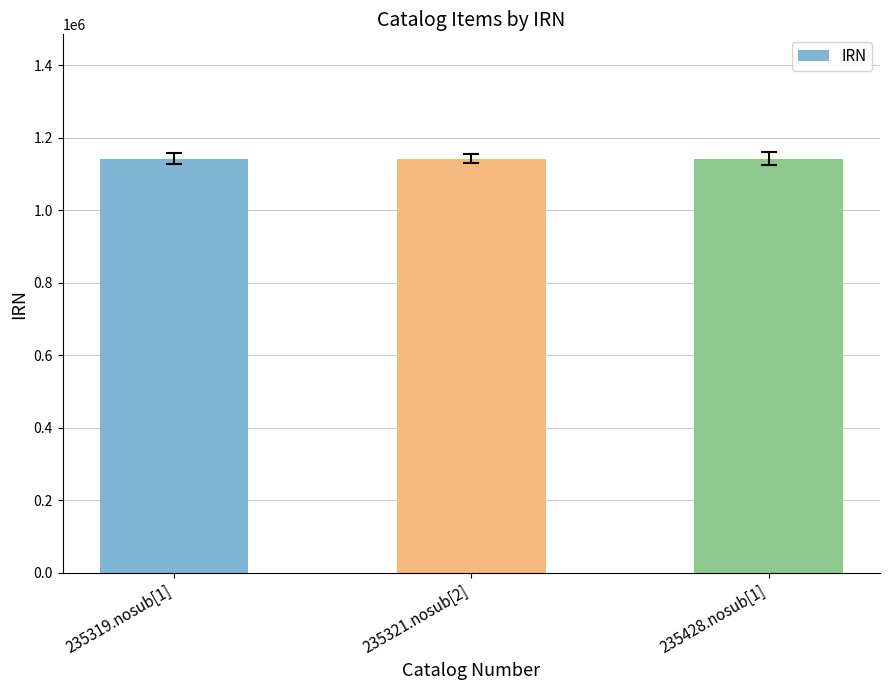

What is the maximum value shown in the chart?

1142557